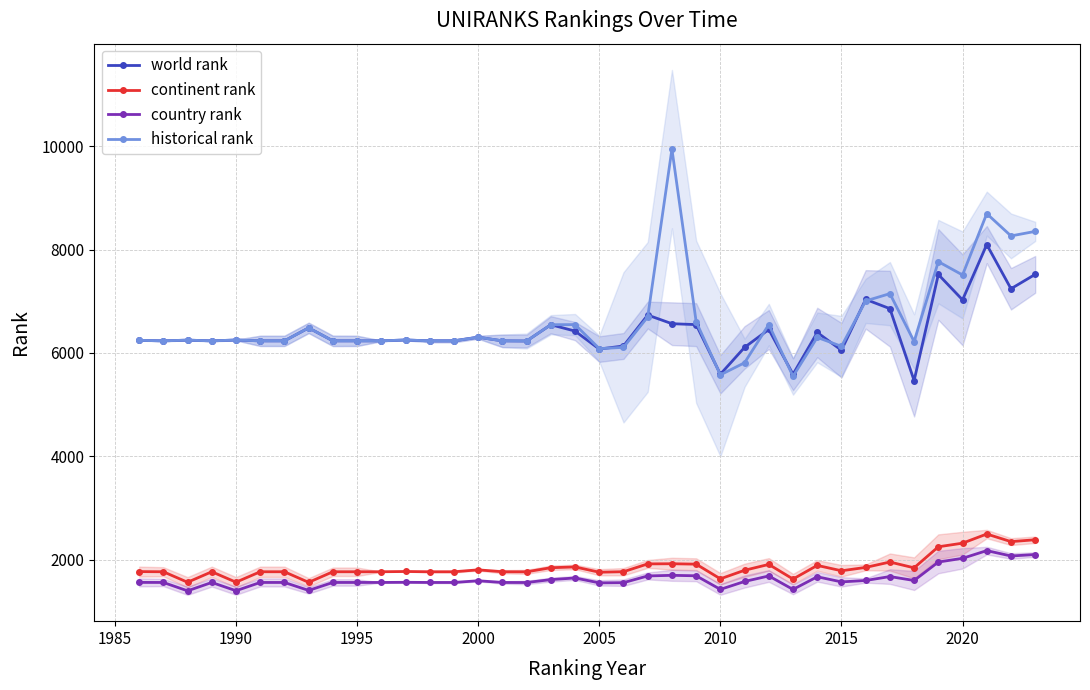

Is it true that historical rank equals 6250.0 at 1990?

True